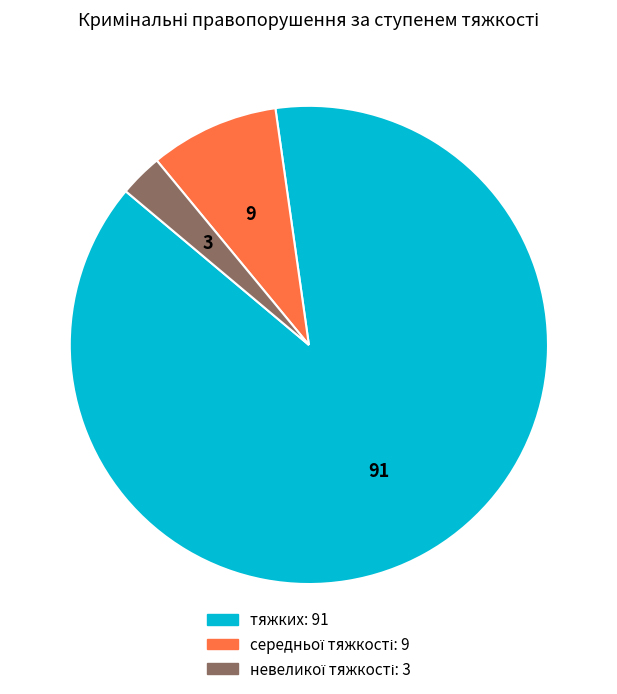

What is the majority slice?

тяжких